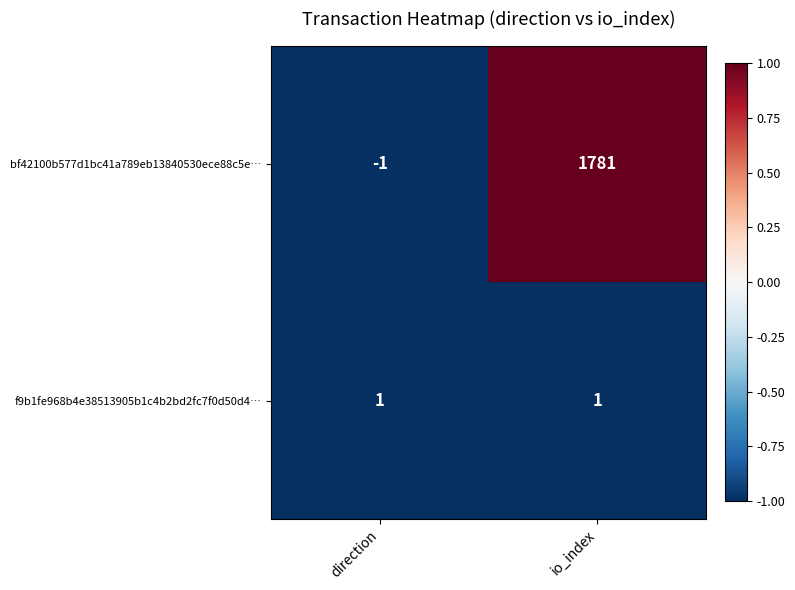

Which category has the highest value across all series?

io_index